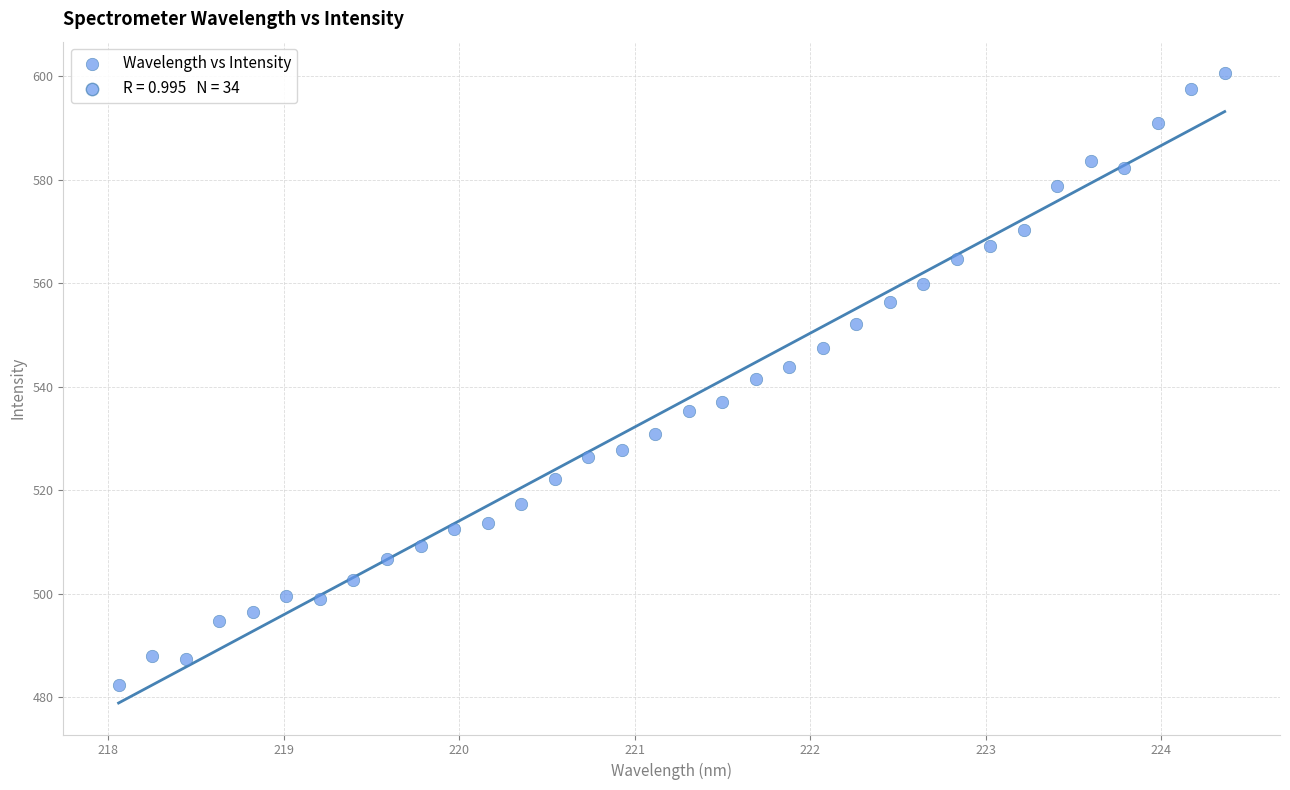

What is the range of Y values (max minus min)?

118.2